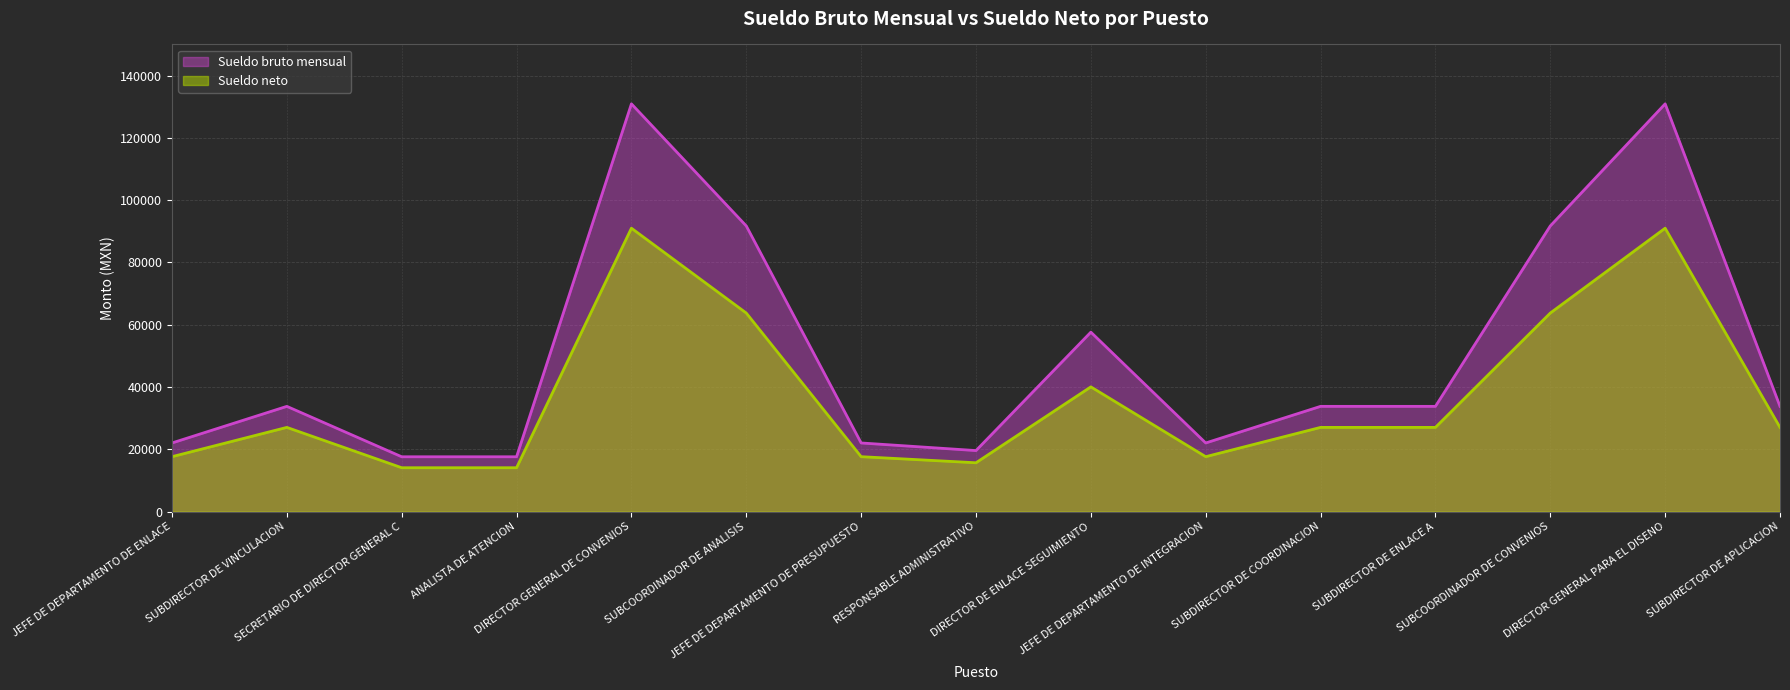

Reading left to right, what are all the values shown in this chart?

Sueldo bruto mensual: 22023.0	33778.0	17588.0	17588.0	130922.0	91714.0	22023.0	19579.0	57605.0	22023.0	33778.0	33778.0	91714.0	130922.0	33778.0
Sueldo neto: 17618.4	27022.4	14070.4	14070.4	90990.8	63741.2	17618.4	15663.2	40035.5	17618.4	27022.4	27022.4	63741.2	90990.8	27022.4